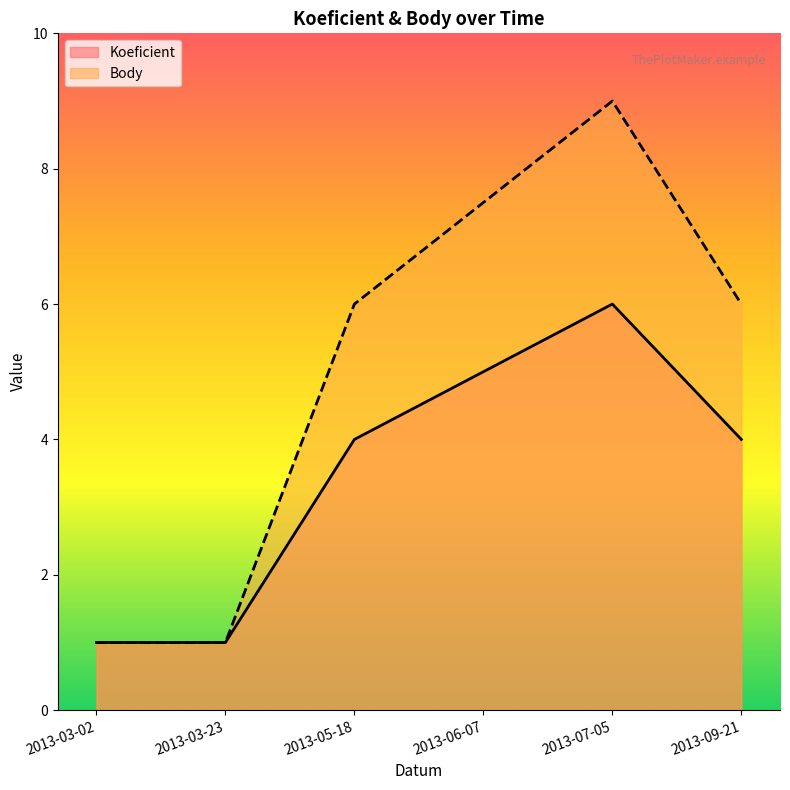

What is the value of the Body point at the 5th from the left?

9.0